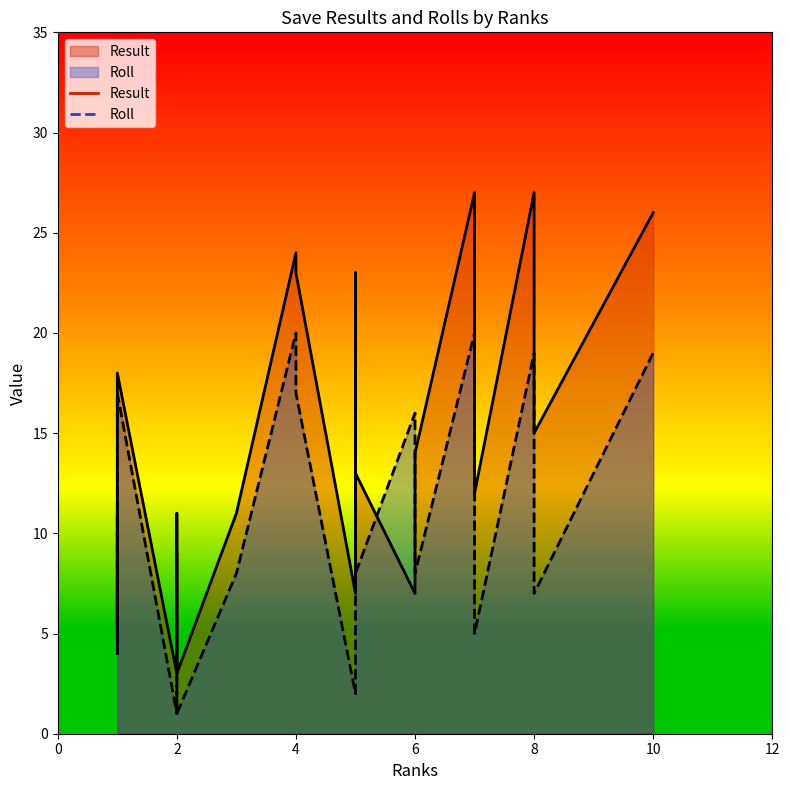

What is the label of the 18th point from the left?

4